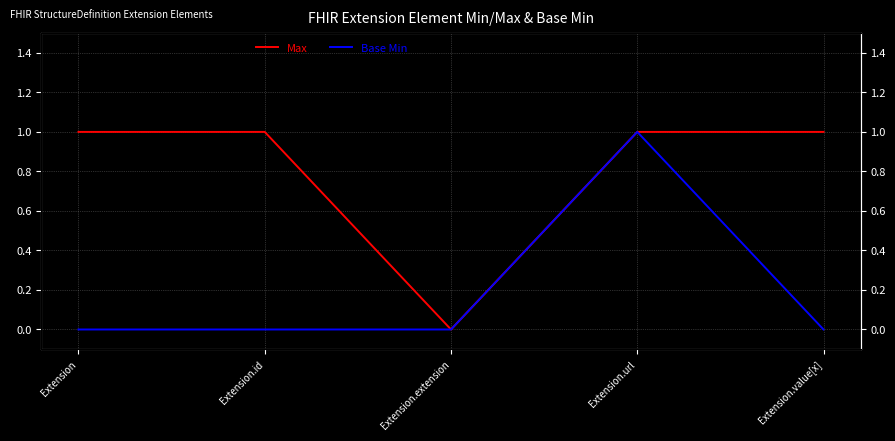

Is it true that Max equals 1 at Extension?

False